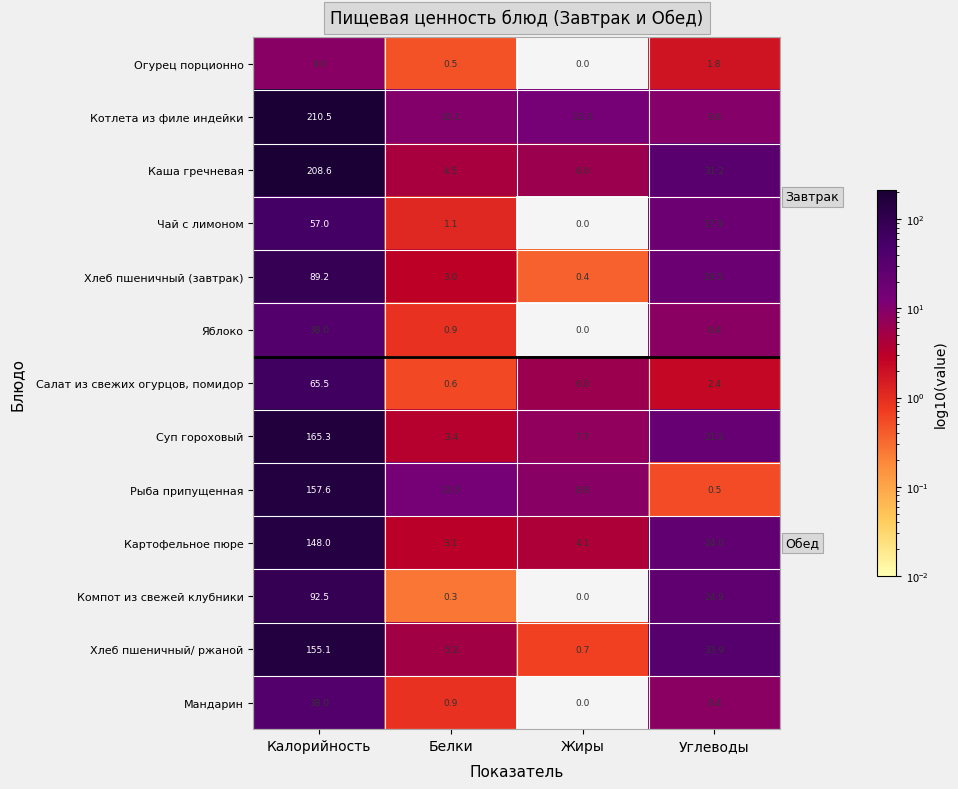

What value does the Рыба припущенная series have at Белки?

13.5